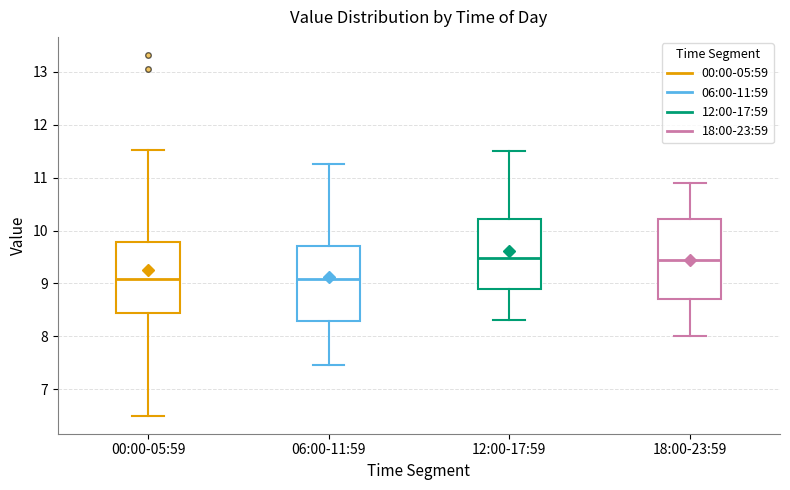

Reading left to right, transcribe this box plot: for each box, give where its median line is, the range the box spans, and where its two whiskers end, as read against the y-axis. The values are not printed on the chart, so give them approximately, as read against the axis.

00:00-05:59: median 9.1, box 8.5 to 9.8, whiskers 6.5 to 11.5
06:00-11:59: median 9.1, box 8.3 to 9.7, whiskers 7.5 to 11.3
12:00-17:59: median 9.5, box 8.9 to 10.2, whiskers 8.3 to 11.5
18:00-23:59: median 9.5, box 8.7 to 10.2, whiskers 8.0 to 10.9